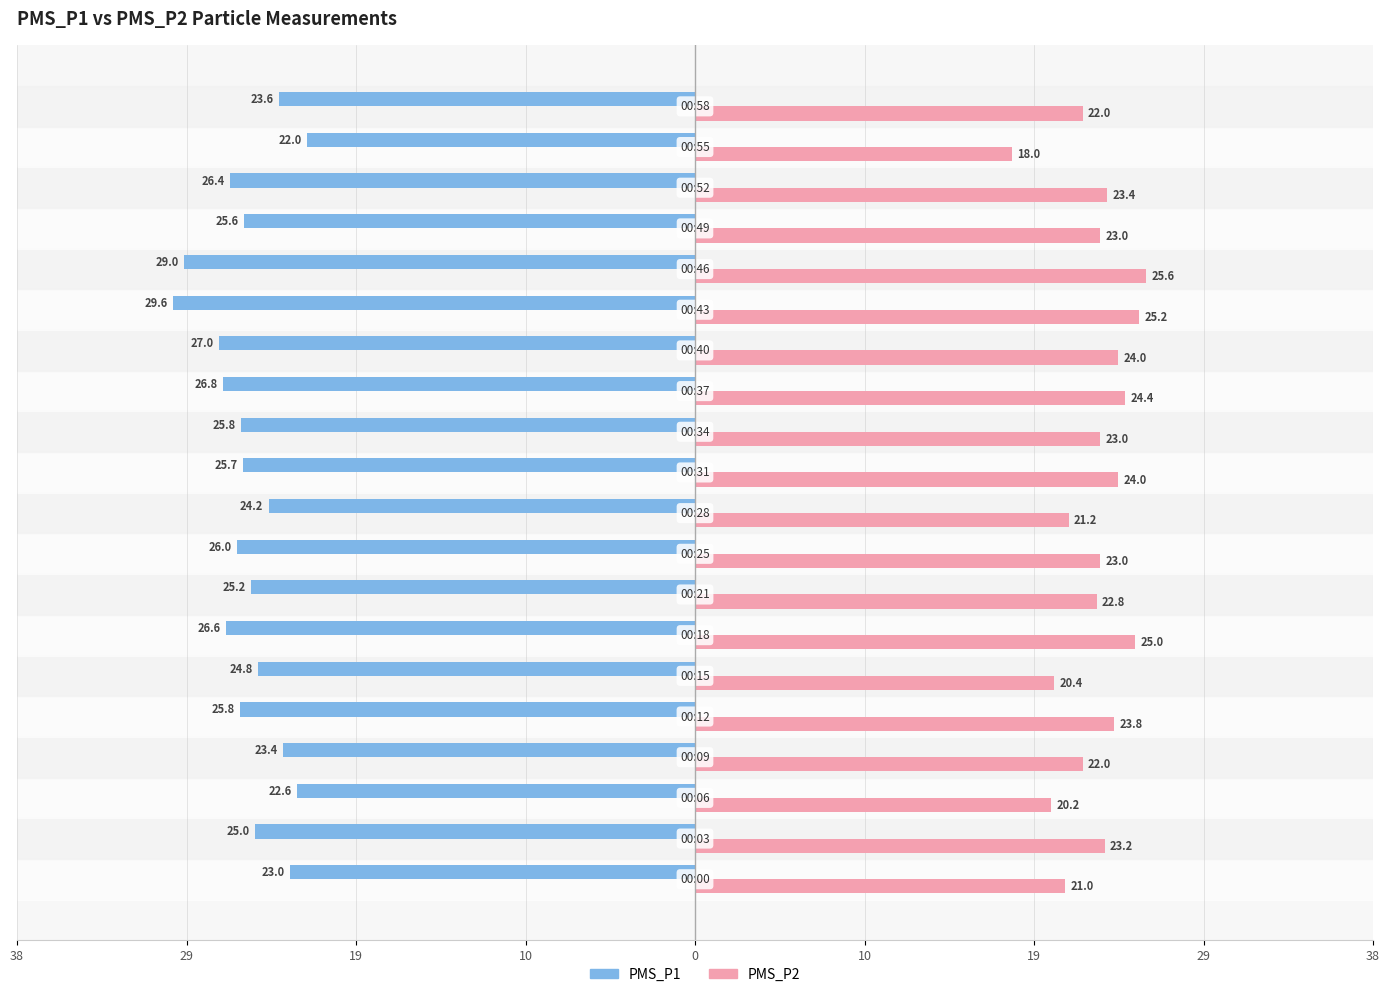

What are all the series names shown in the legend?

PMS_P1, PMS_P2